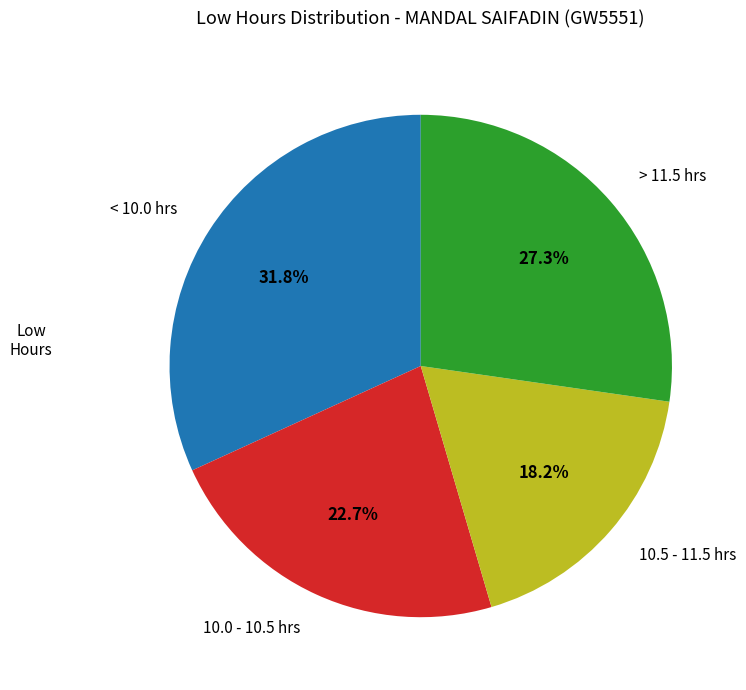

Does 10.0 - 10.5 hrs represent more than half of the total?

No